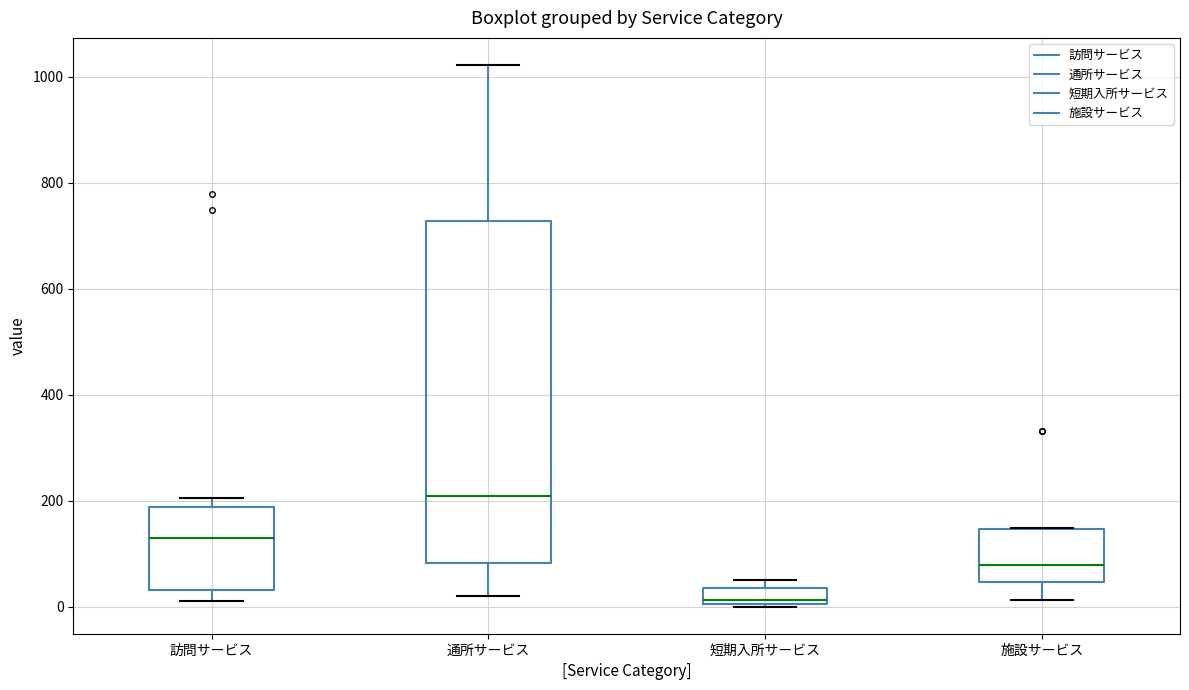

Reading left to right, read every box against the y-axis: the position of its median line, the range the box covers, and the ends of its whiskers. The values are not printed on the chart, so give them approximately, as read against the axis.

訪問サービス: median 140, box 40 to 180, whiskers 20 to 200
通所サービス: median 200, box 80 to 720, whiskers 20 to 1020
短期入所サービス: median 20, box 0 to 40, whiskers 0 to 60
施設サービス: median 80, box 40 to 140, whiskers 20 to 140